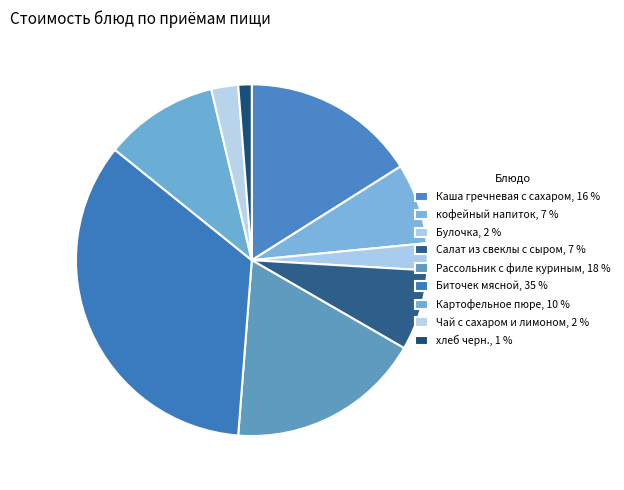

Which slice is the smallest?

хлеб черн.